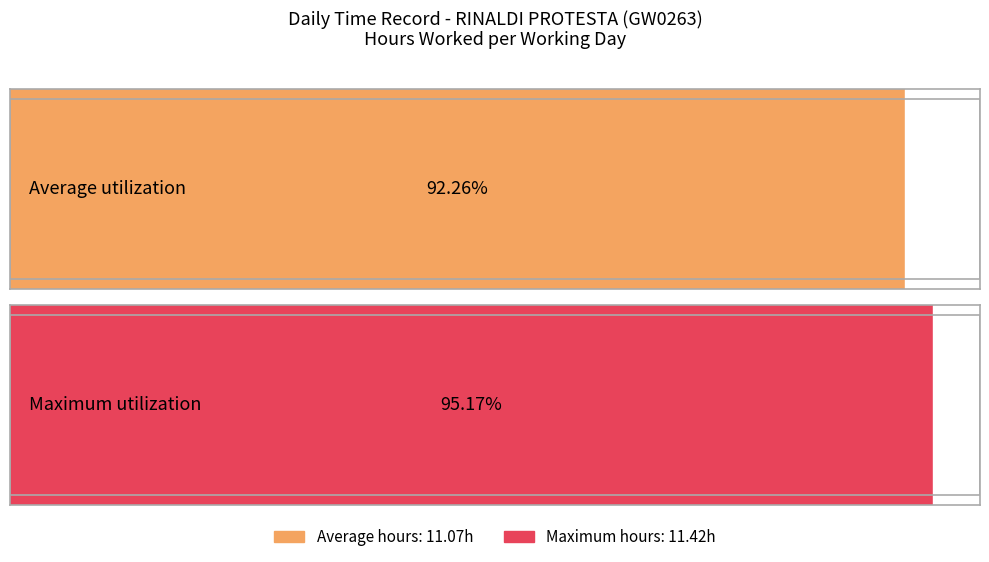

What is the average value?

11.1